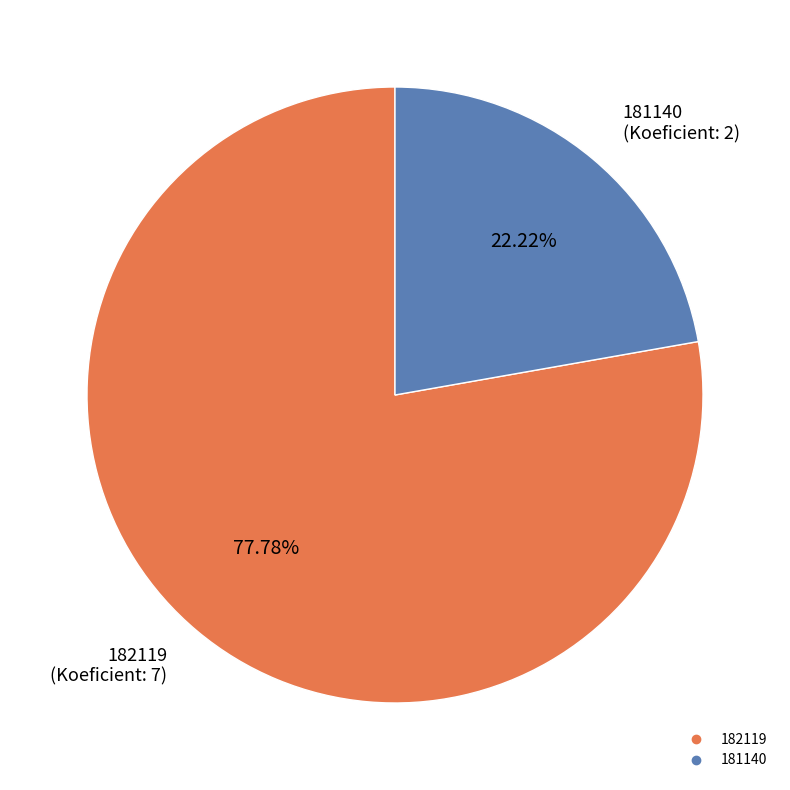

The 181140 slice represents 34% of the pie. True or false?

False